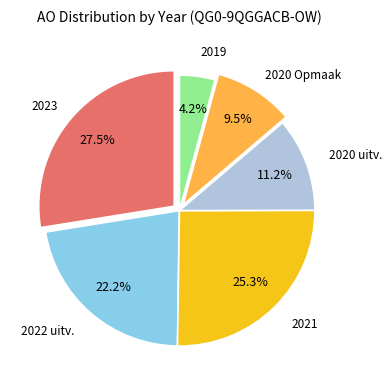

Which category has the smallest portion of the pie?

2019